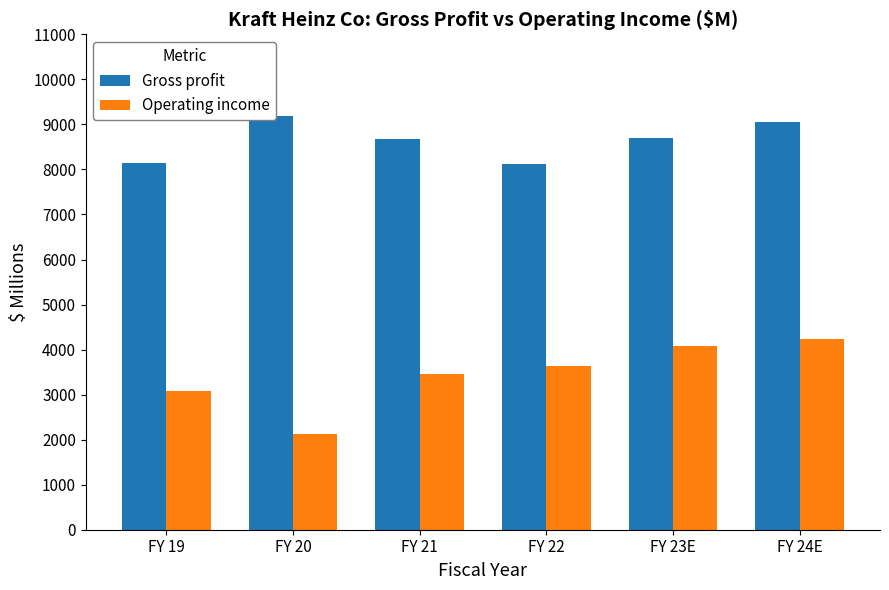

Reading left to right, extract all data points from this chart.

Gross profit: 8147.0	9177.0	8682.0	8122.0	8708.4	9046.3
Operating income: 3070.0	2128.0	3460.0	3634.0	4082.1	4240.5